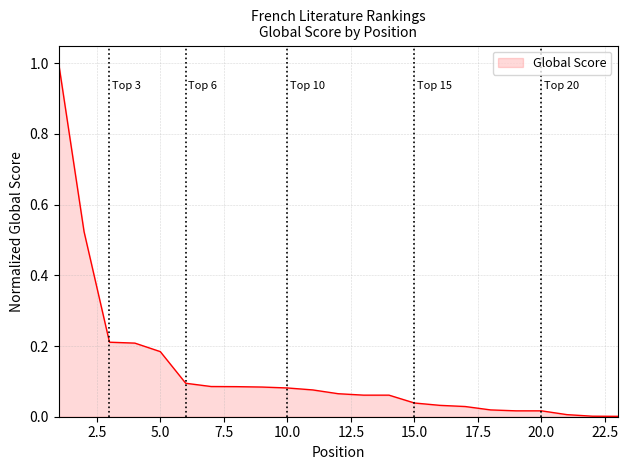

What is the greatest value displayed?

1.0